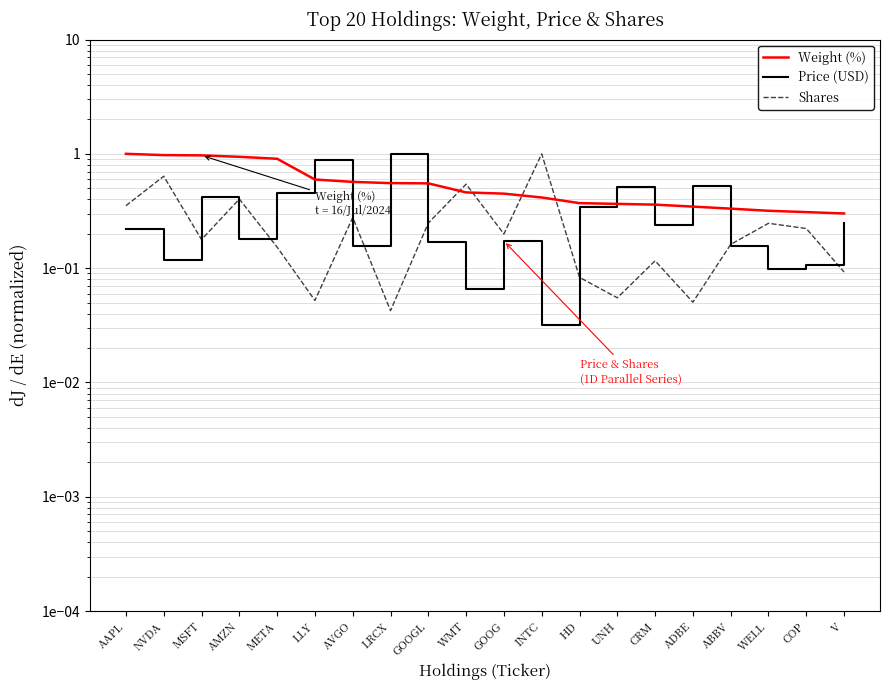

The Weight (%) series shows 0.3 at LRCX. True or false?

False